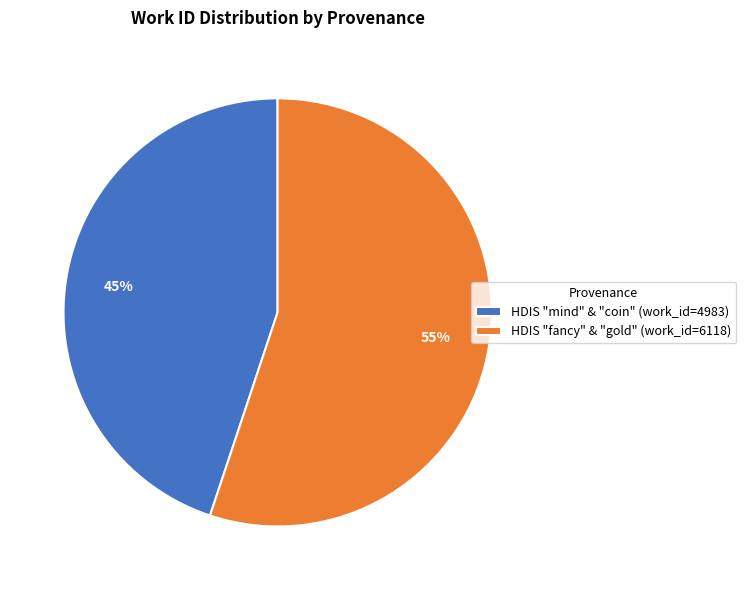

Which has a higher value, HDIS "fancy" & "gold" (work_id=6118) or HDIS "mind" & "coin" (work_id=4983)?

HDIS "fancy" & "gold" (work_id=6118)